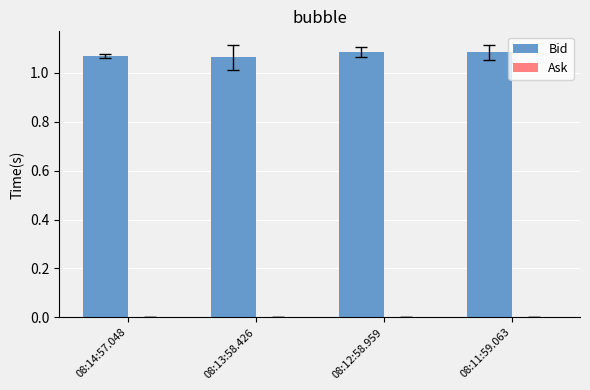

What is the sum of the values at 08:12:58.959 and 08:13:58.426?

2.1